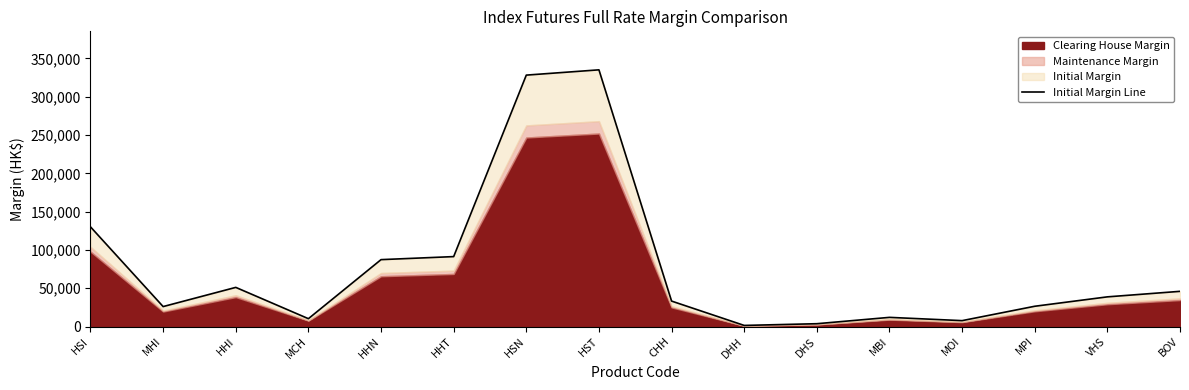

True or false: the data has more than 2 interior local peaks.

True